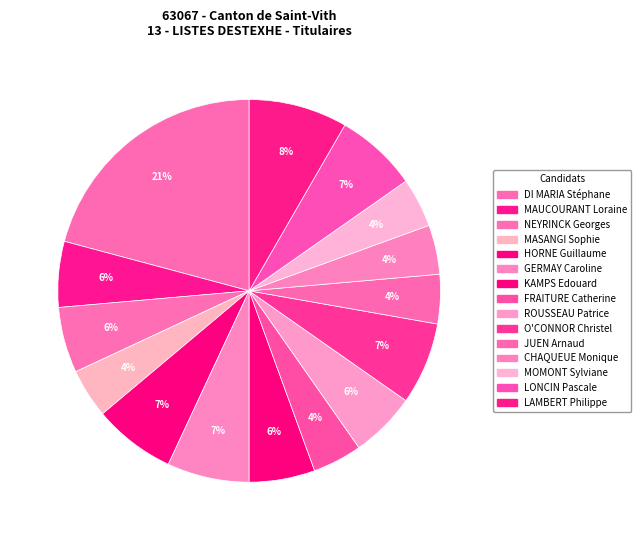

Is JUEN Arnaud the majority of the pie?

No